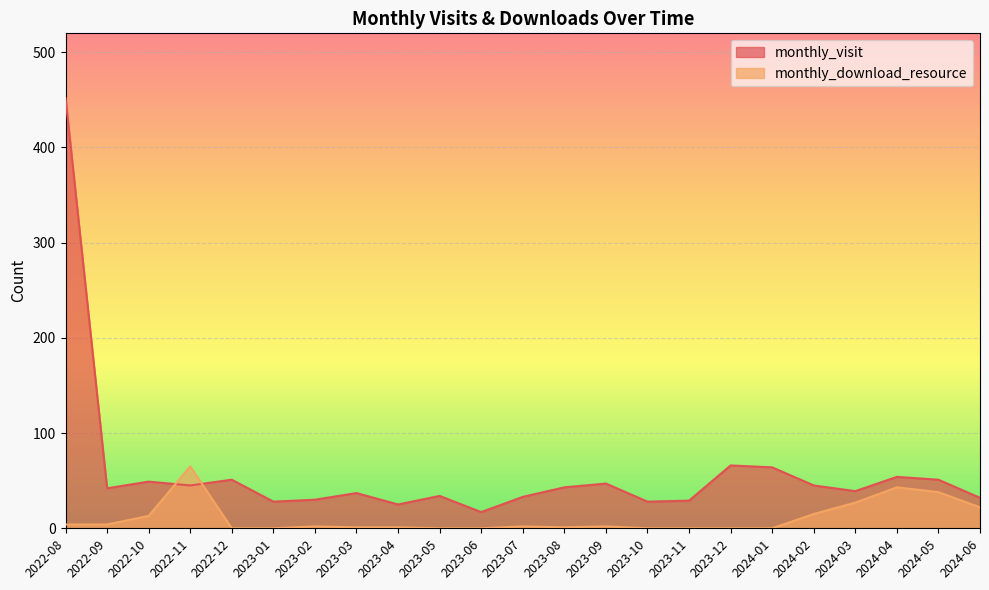

At which label does monthly_download_resource reach its minimum?

2022-12